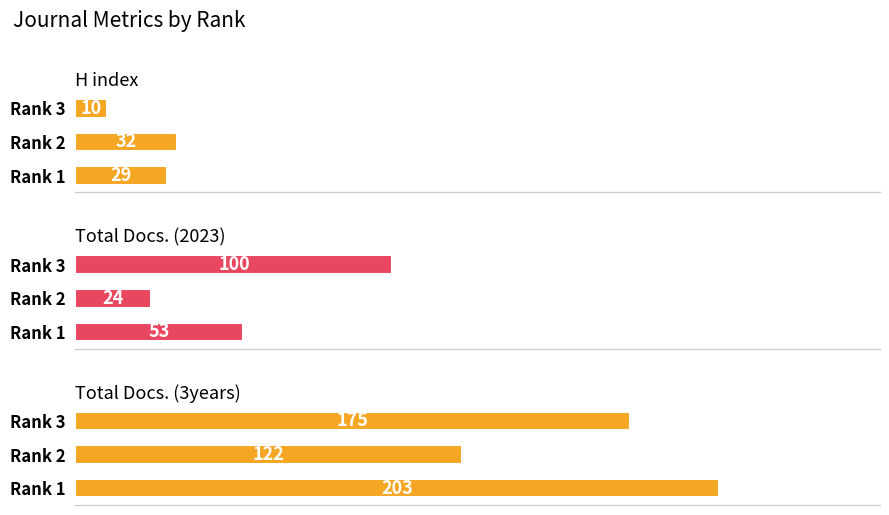

Where does the Total Docs. (2023) series first go above 53?

Rank 3